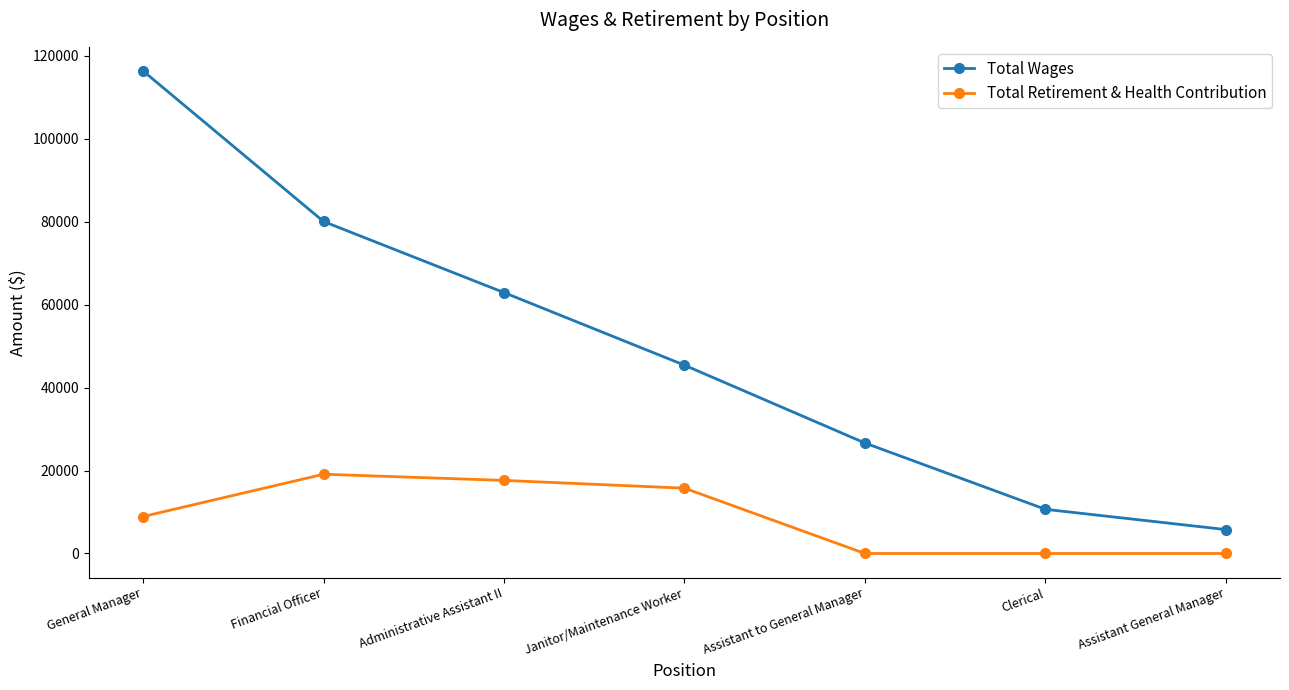

What are all the series names shown in the legend?

Total Wages, Total Retirement & Health Contribution